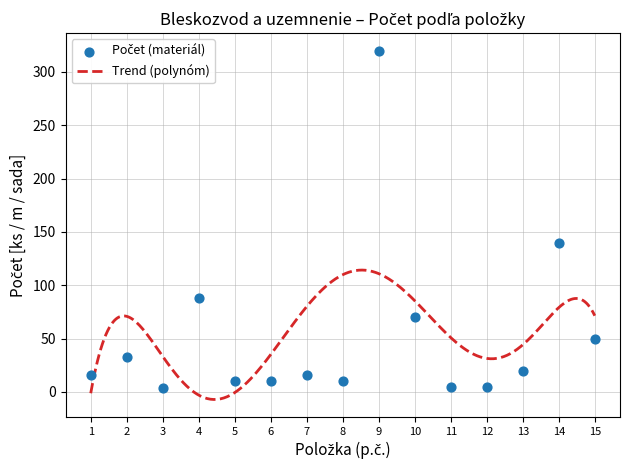

Which has a higher value, 12 or 7?

7